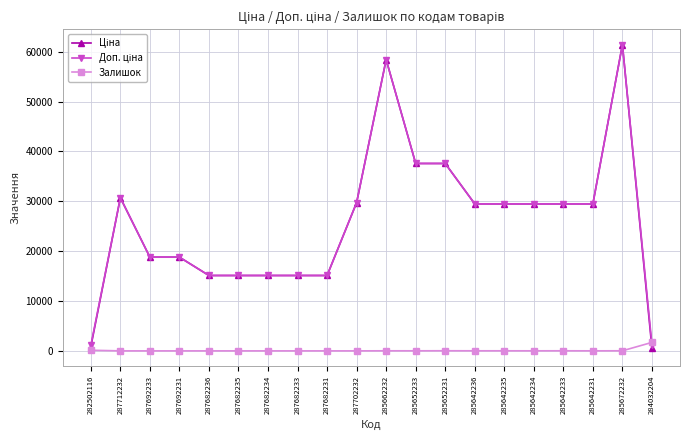

What position from the left is 285672232?

19